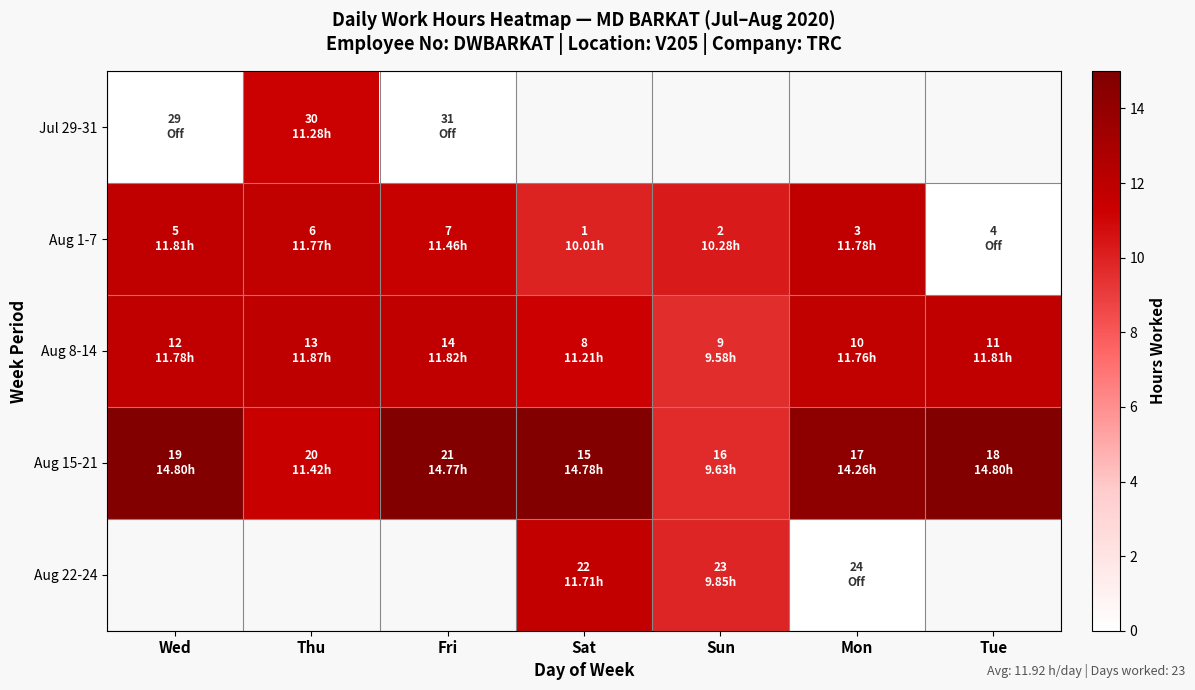

The value of Aug 22-24 at Sat is 11.7. True or false?

True